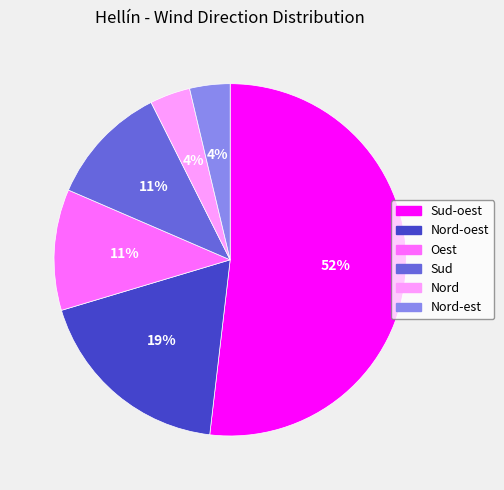

Is the sum of Nord-oest and Sud-oest greater than half?

Yes